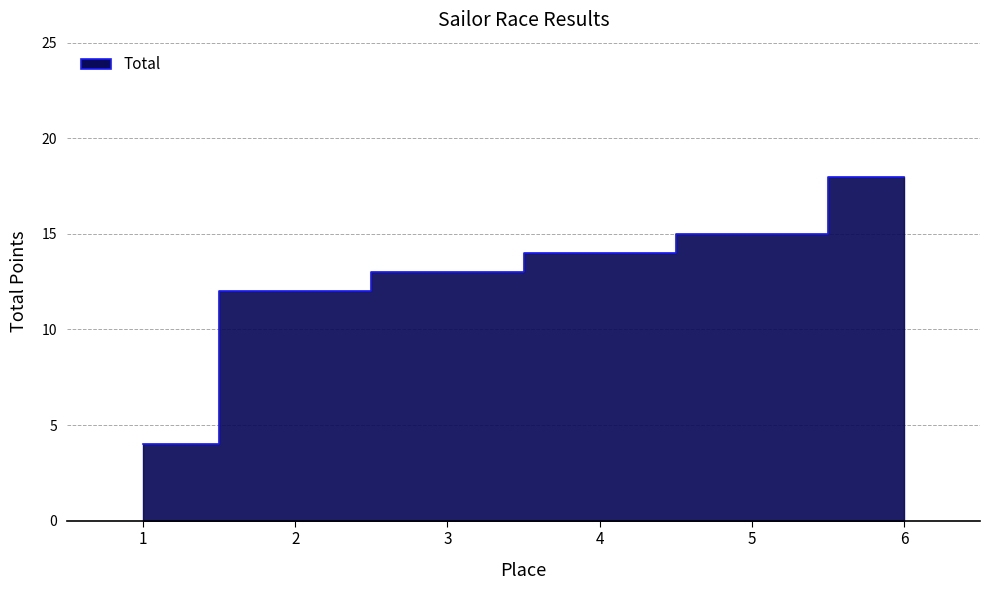

Read the value at 5, to the nearest 5.

15